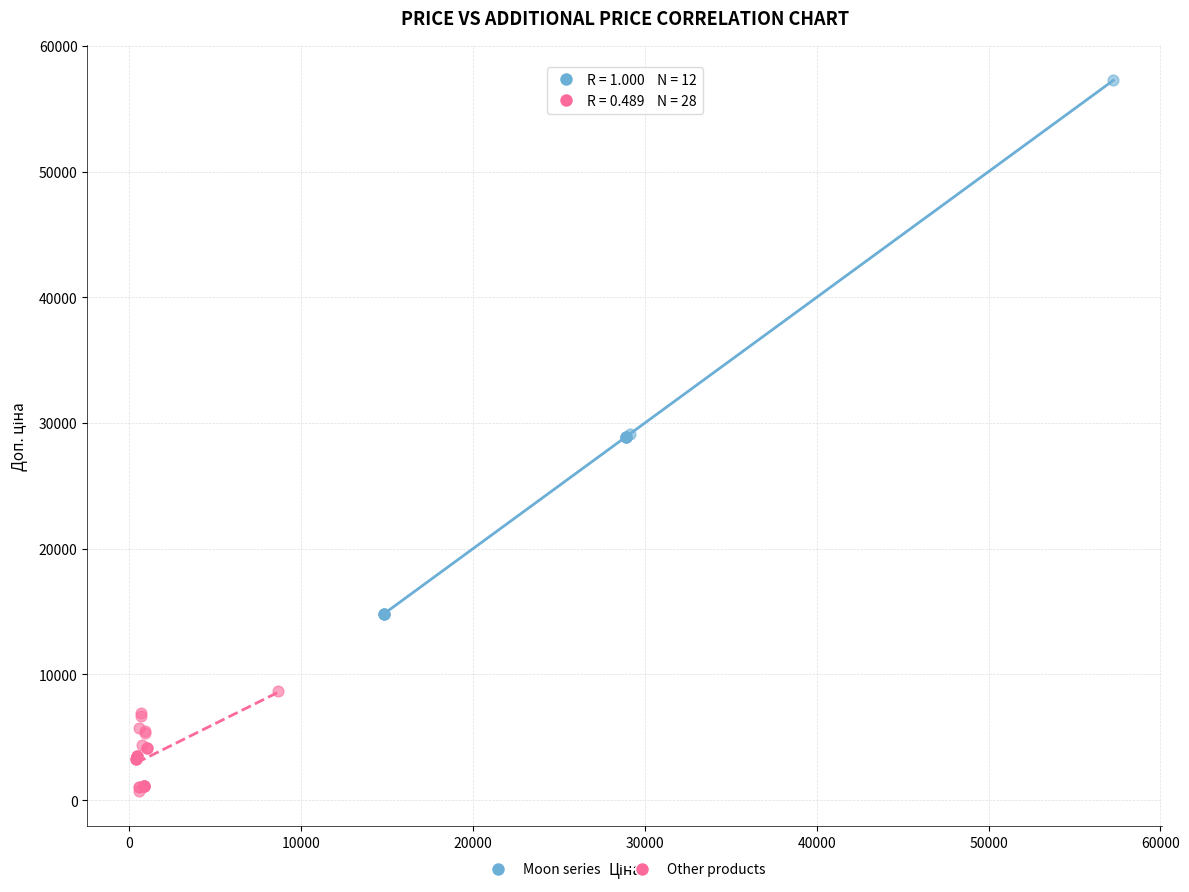

Which series has the largest Y range (max minus min)?

Moon series